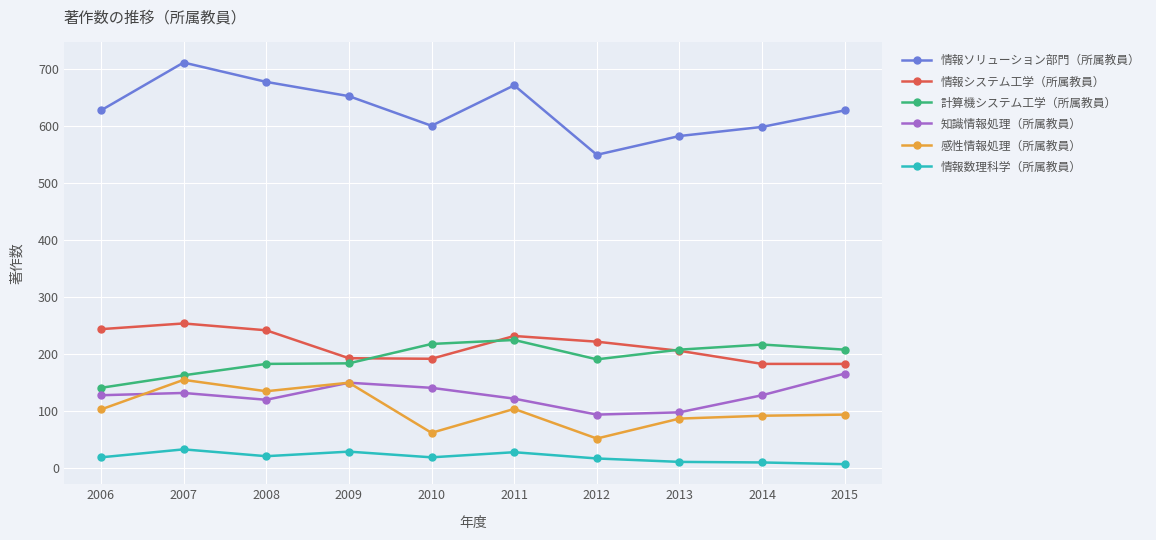

How many categories are shown in the chart?

10